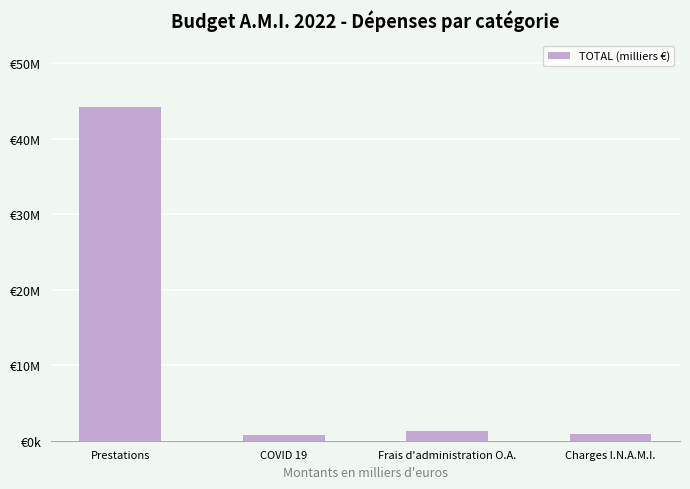

What is the smallest value displayed?

729466